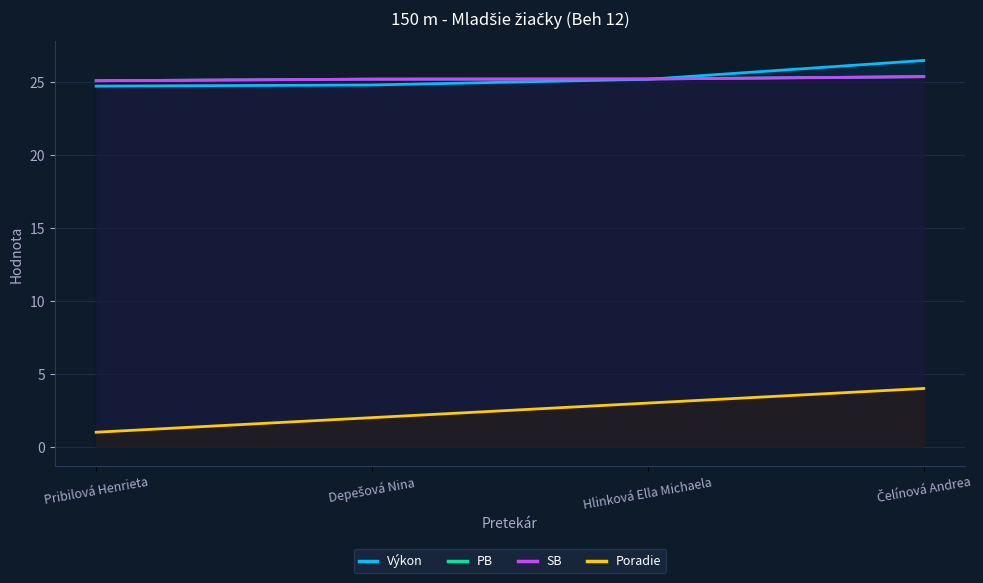

True or false: PB and Poradie intersect in this chart.

False